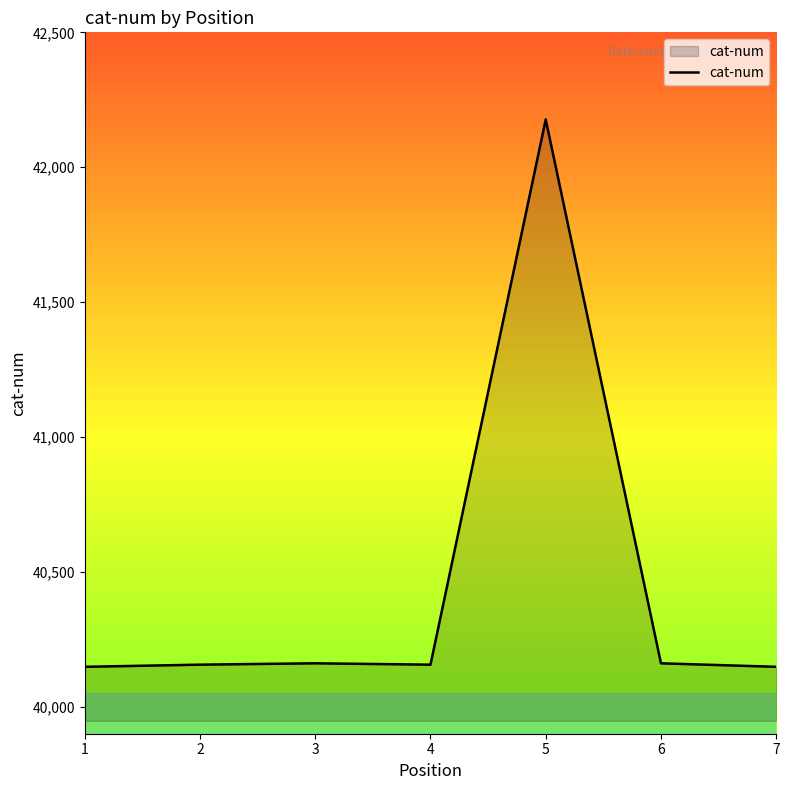

How many categories are shown in the chart?

7